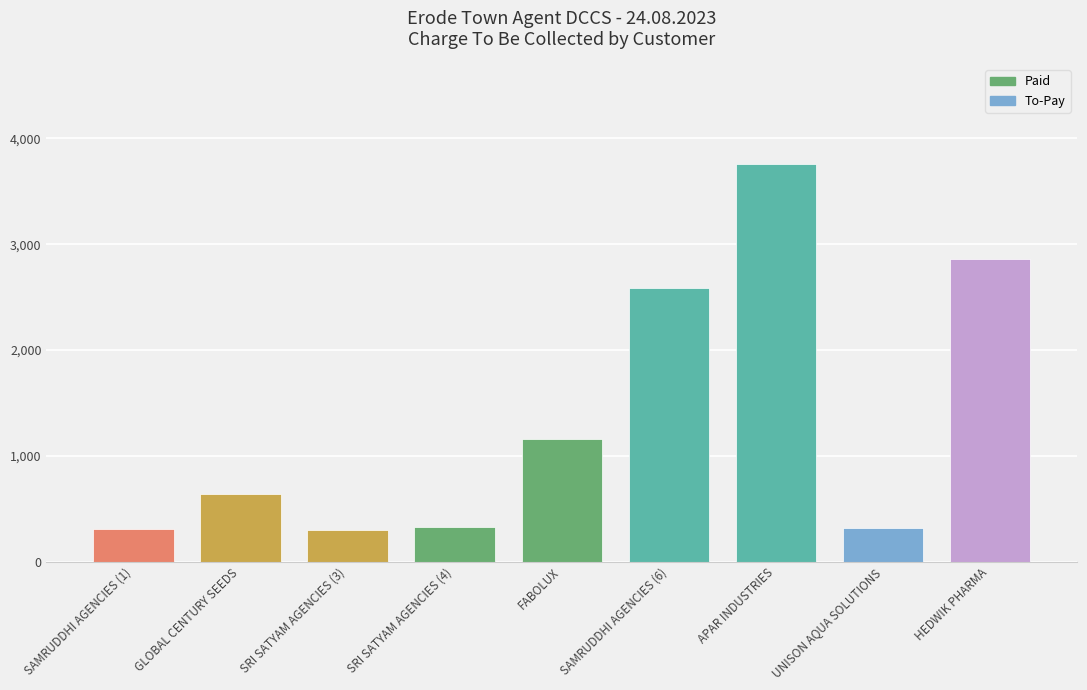

What is the ratio of the value at APAR INDUSTRIES to the value at SAMRUDDHI AGENCIES (6)?

1.5